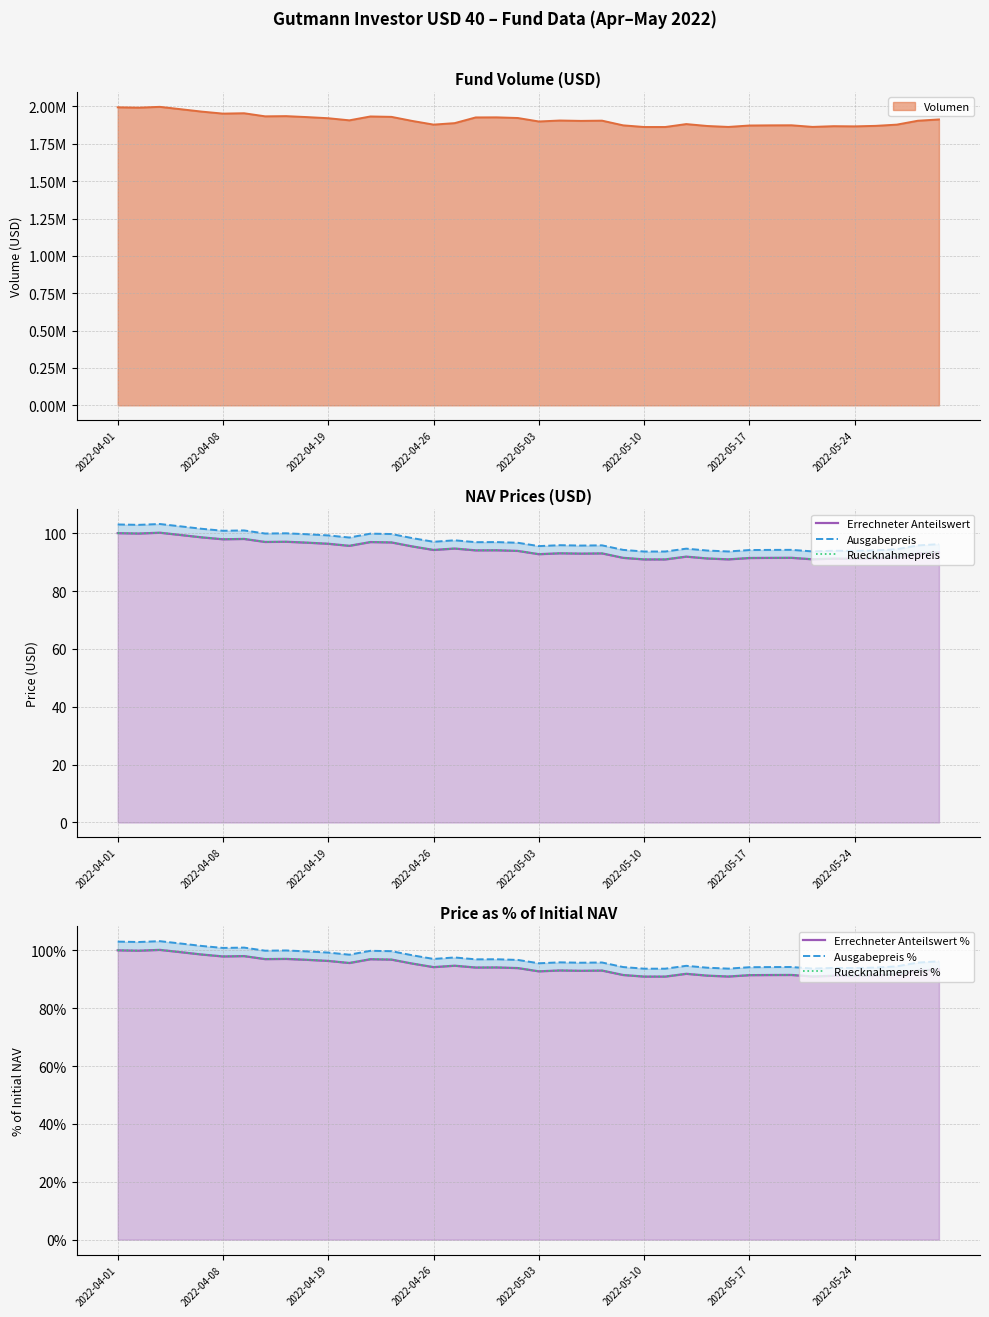

Is it true that Ruecknahmepreis % equals 159.4 at 27?

False